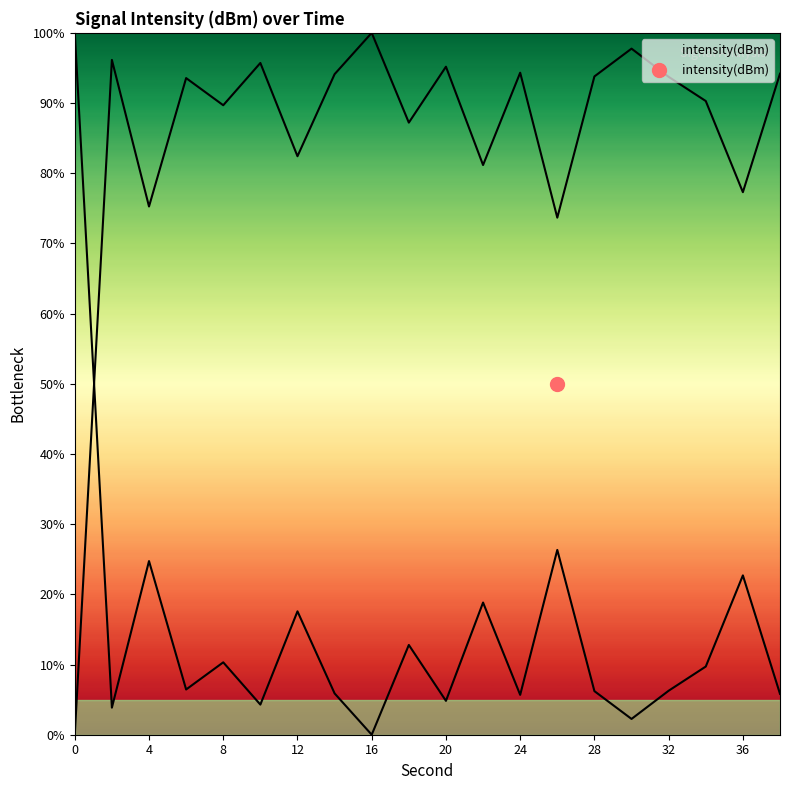

Where is the data nearest to the value 50?

26